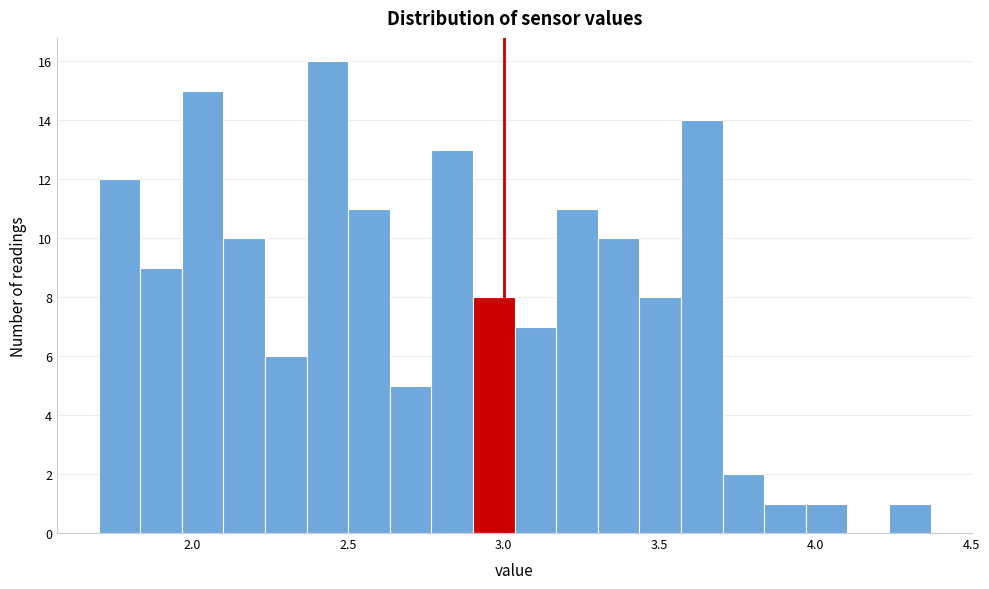

Around what value on the x-axis is the tallest bar? Give the approximate position of its centre, as read against the axis.

2.45